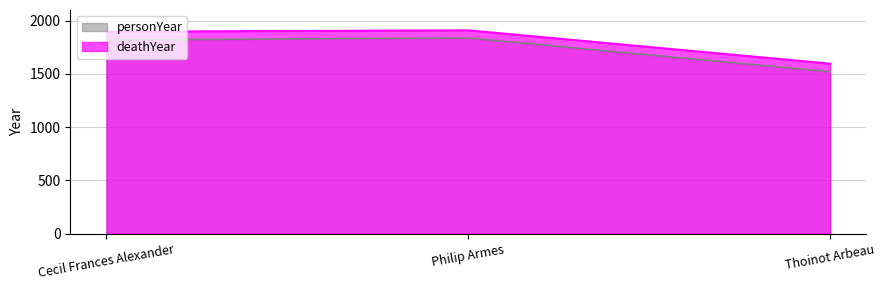

What position from the left is Thoinot Arbeau?

3